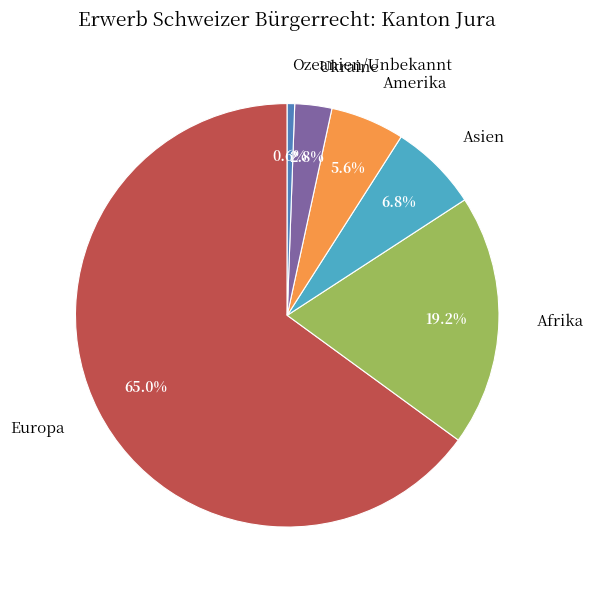

What is the ratio of the value at Ukraine to the value at Asien?

0.4